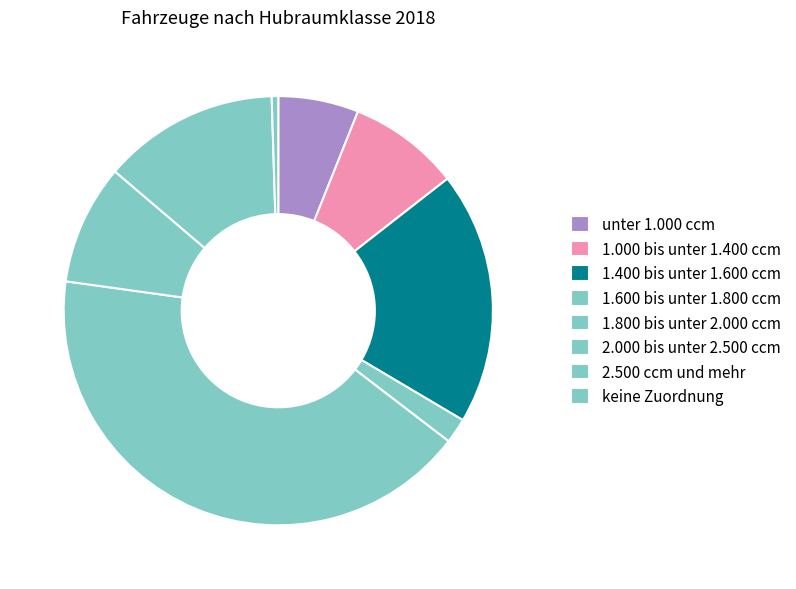

Is 1.600 bis unter 1.800 ccm the majority of the pie?

No